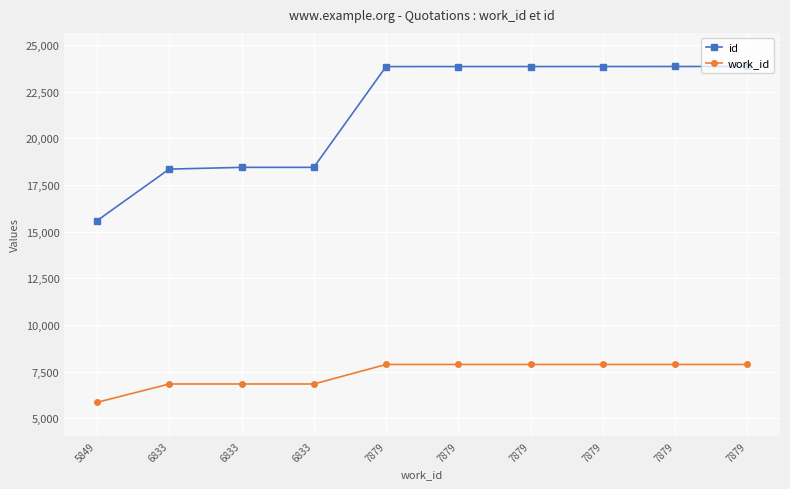

Which category has the lowest value in the id series?

5849